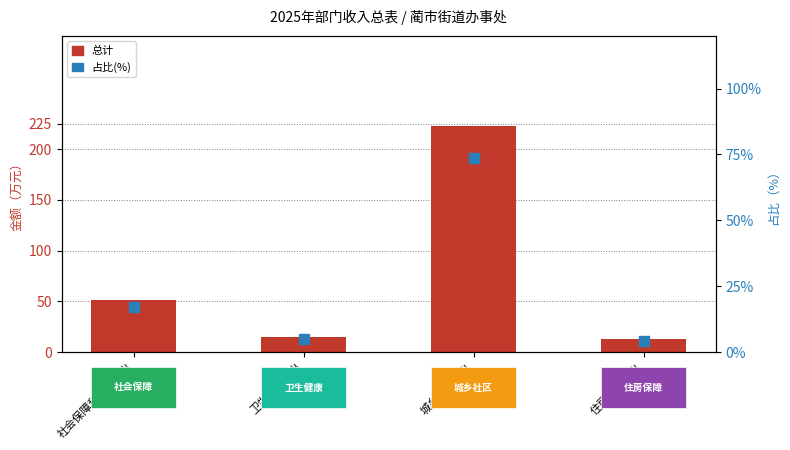

What are all the series names shown in the legend?

总计, 占比(%)